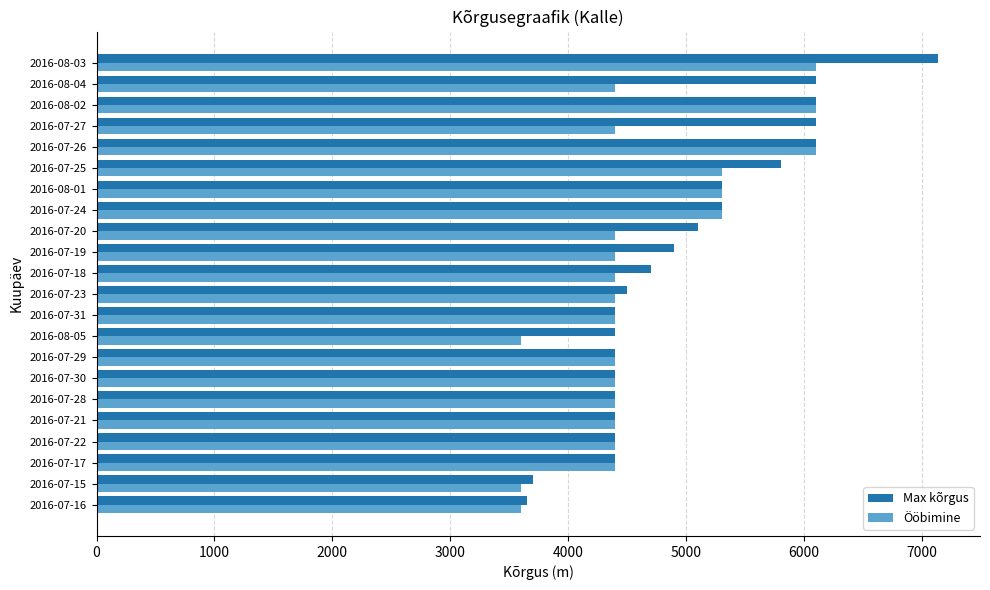

How many data points in Max kõrgus are less than 4700?

11